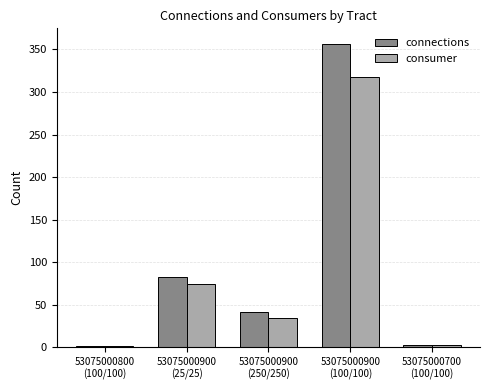

What is the highest value of the connections series?

357